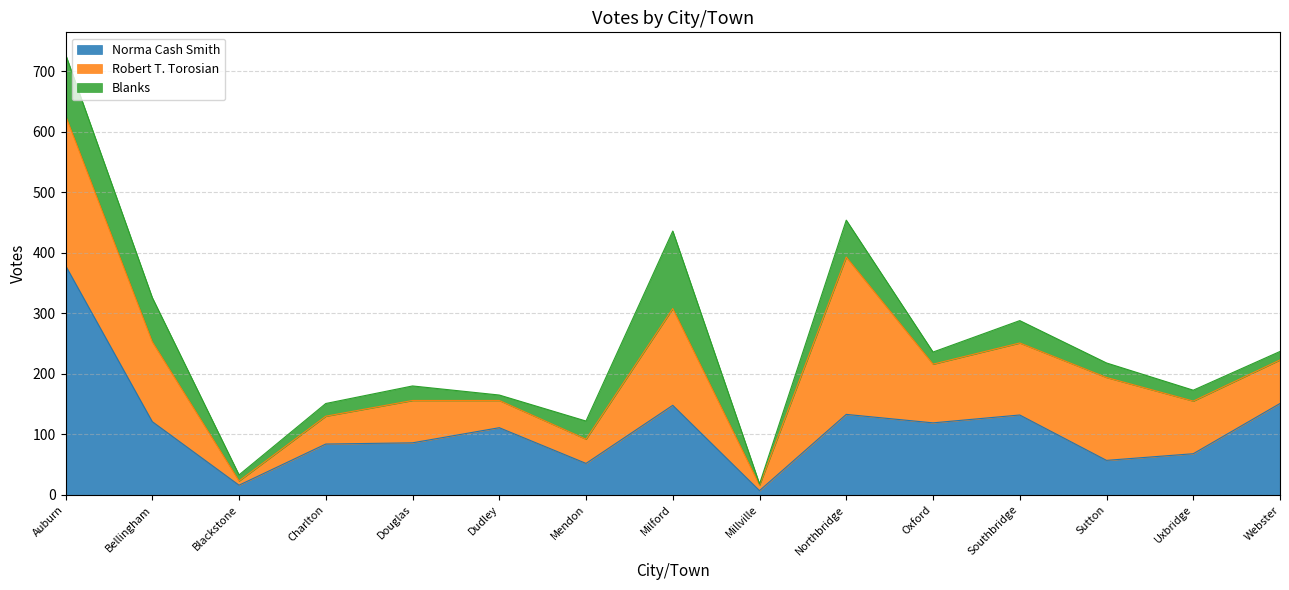

What position from the right is Uxbridge?

2